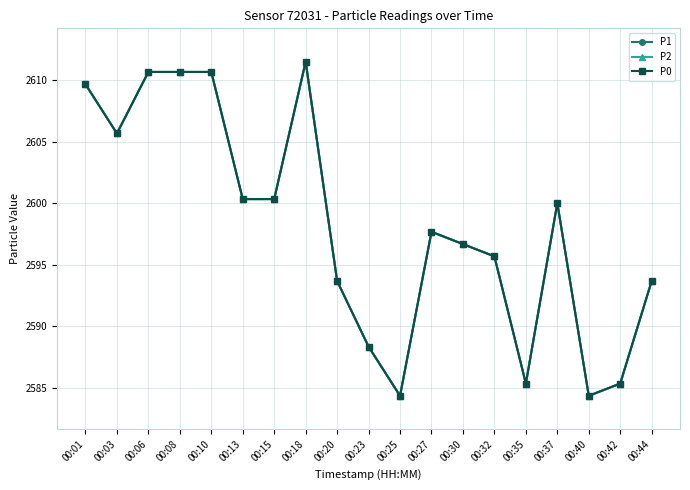

Reading left to right, transcribe all the data shown in this chart.

P1: 2609.7	2605.7	2610.7	2610.7	2610.7	2600.3	2600.3	2611.5	2593.7	2588.3	2584.3	2597.7	2596.7	2595.7	2585.3	2600.0	2584.3	2585.3	2593.7
P2: 2609.7	2605.7	2610.7	2610.7	2610.7	2600.3	2600.3	2611.5	2593.7	2588.3	2584.3	2597.7	2596.7	2595.7	2585.3	2600.0	2584.3	2585.3	2593.7
P0: 2609.7	2605.7	2610.7	2610.7	2610.7	2600.3	2600.3	2611.5	2593.7	2588.3	2584.3	2597.7	2596.7	2595.7	2585.3	2600.0	2584.3	2585.3	2593.7